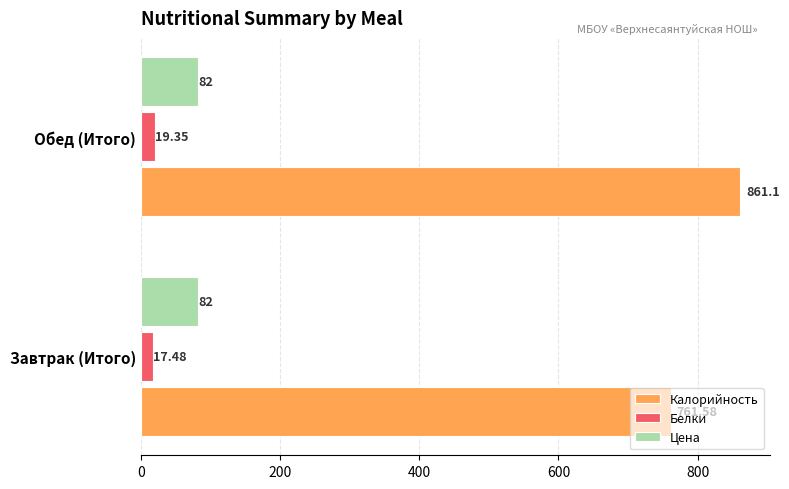

What is the spread (max minus min) of values at Завтрак (Итого)?

744.1